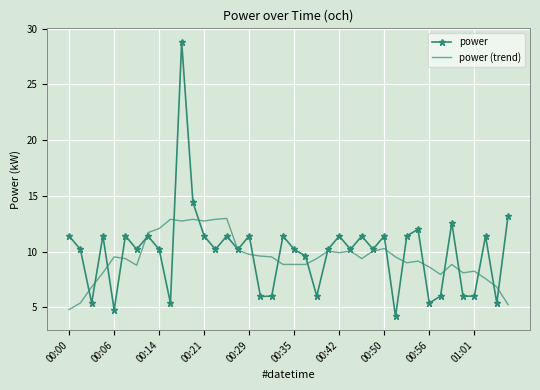

Which series has the widest spread of values?

power